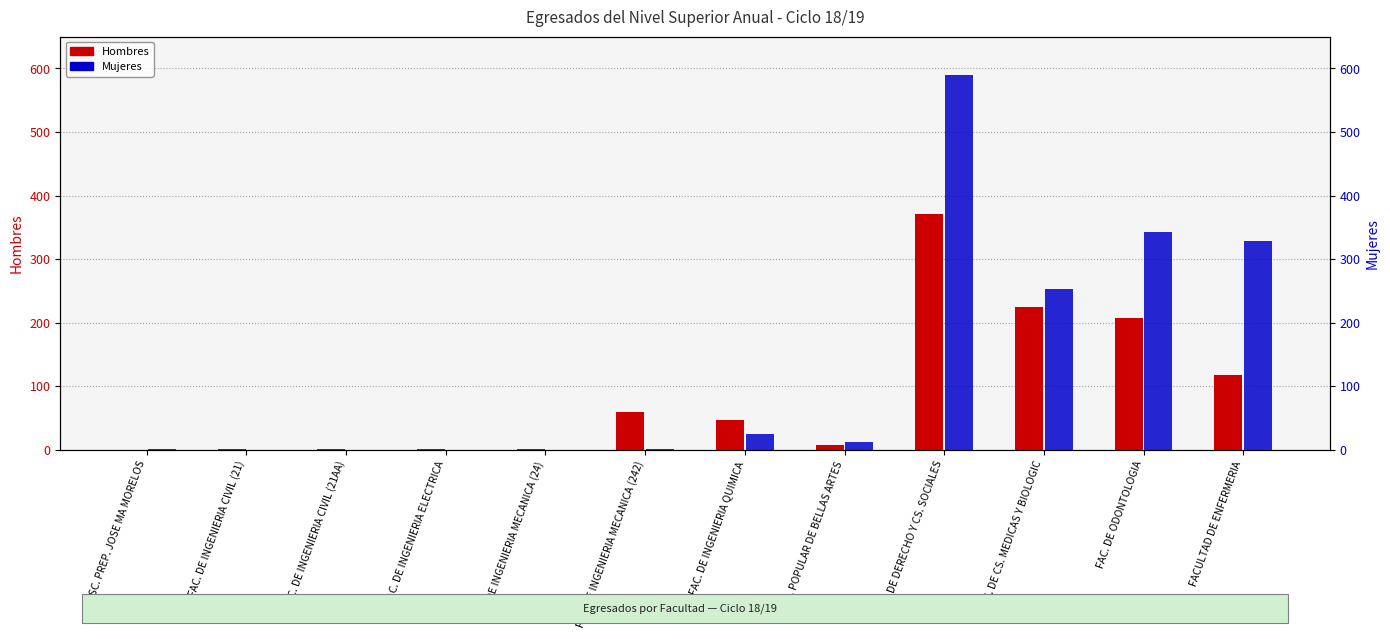

What is the label of the 5th bar from the right?

FAC. POPULAR DE BELLAS ARTES